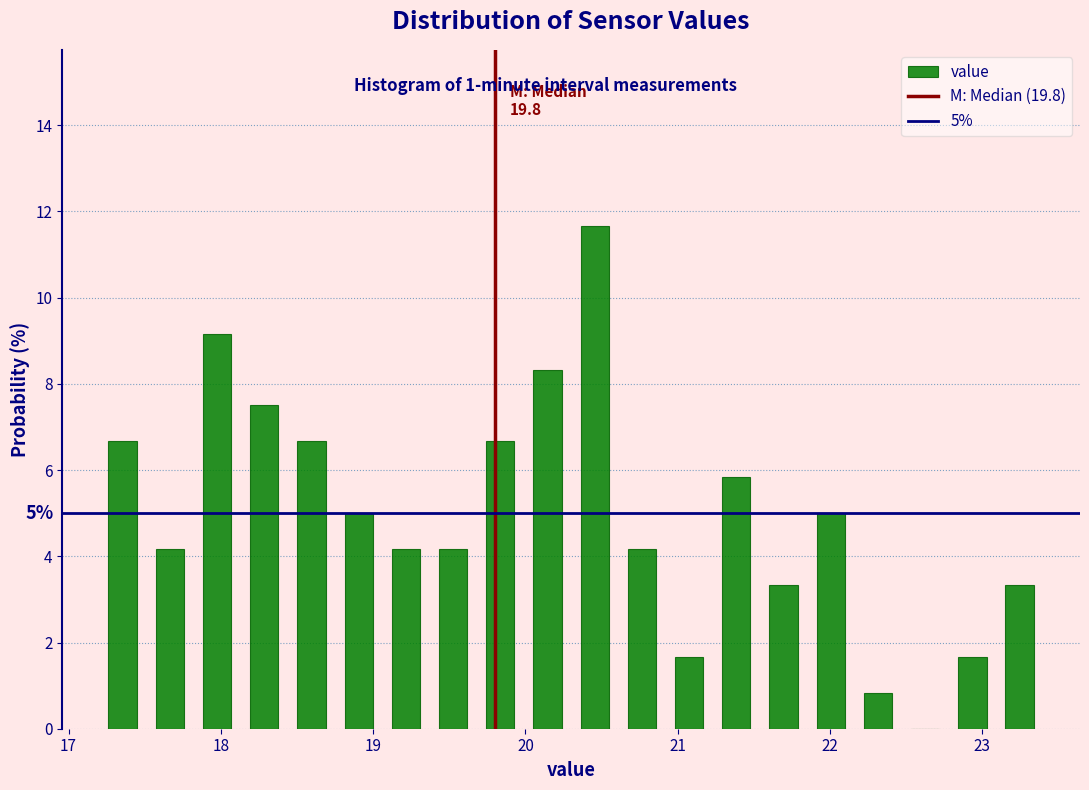

Around what value on the x-axis is the tallest bar? Give the approximate position of its centre, as read against the axis.

20.5